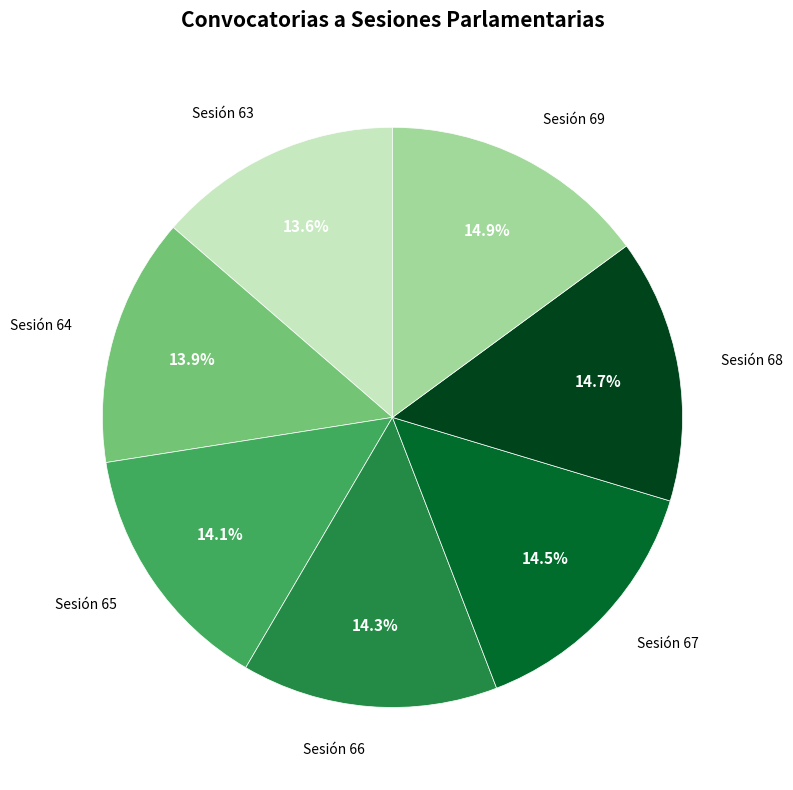

The Sesión 64 slice represents 6% of the pie. True or false?

False